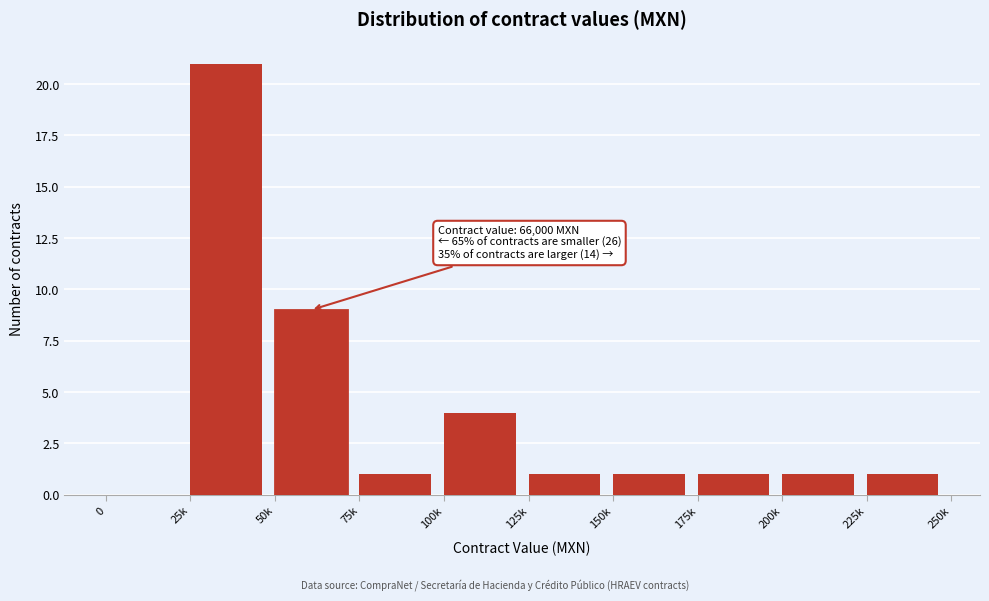

Reading right to left, transcribe all the data shown in this chart.

225k=1	200k=1	175k=1	150k=1	125k=1	100k=4	75k=1	50k=9	25k=21	0=0